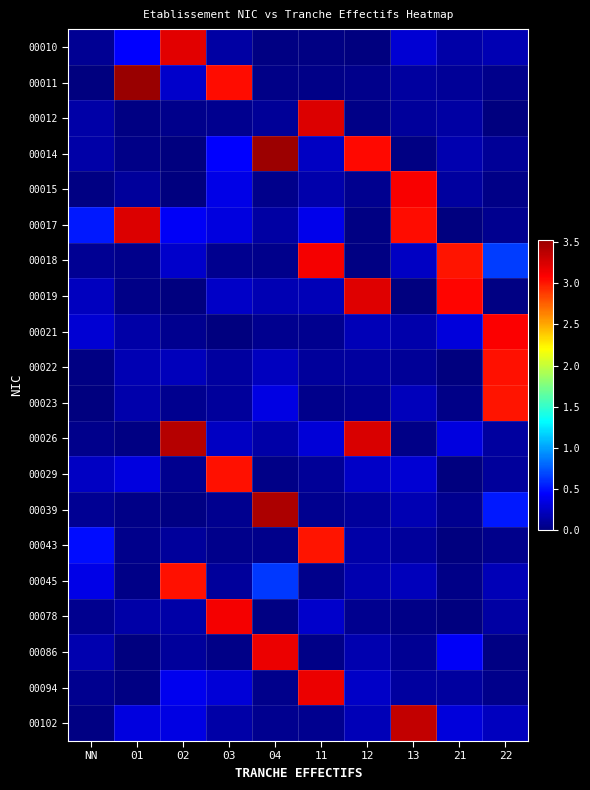

What is the greatest value displayed?

3.5